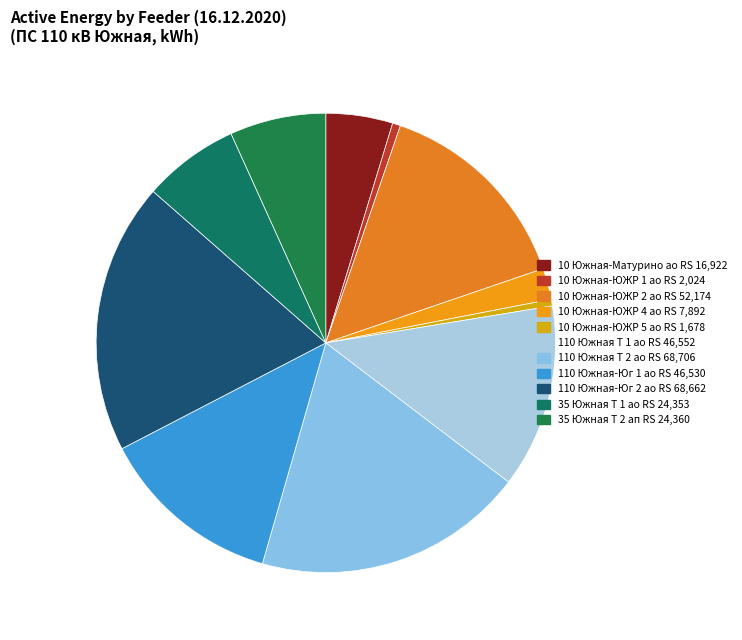

How many segments does this pie chart have?

11